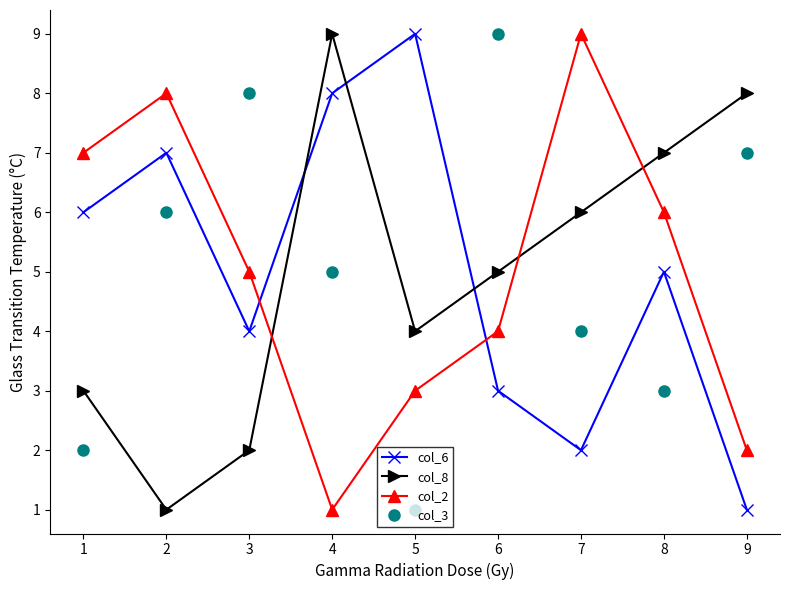

What is the difference between the second highest and minimum values in the col_6 series?

7